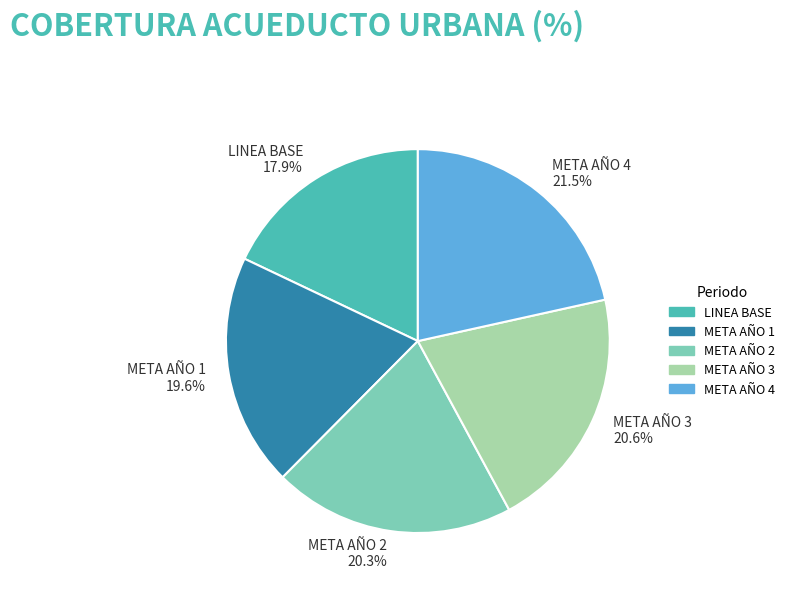

Is the sum of META AÑO 1 and META AÑO 3 greater than half?

No